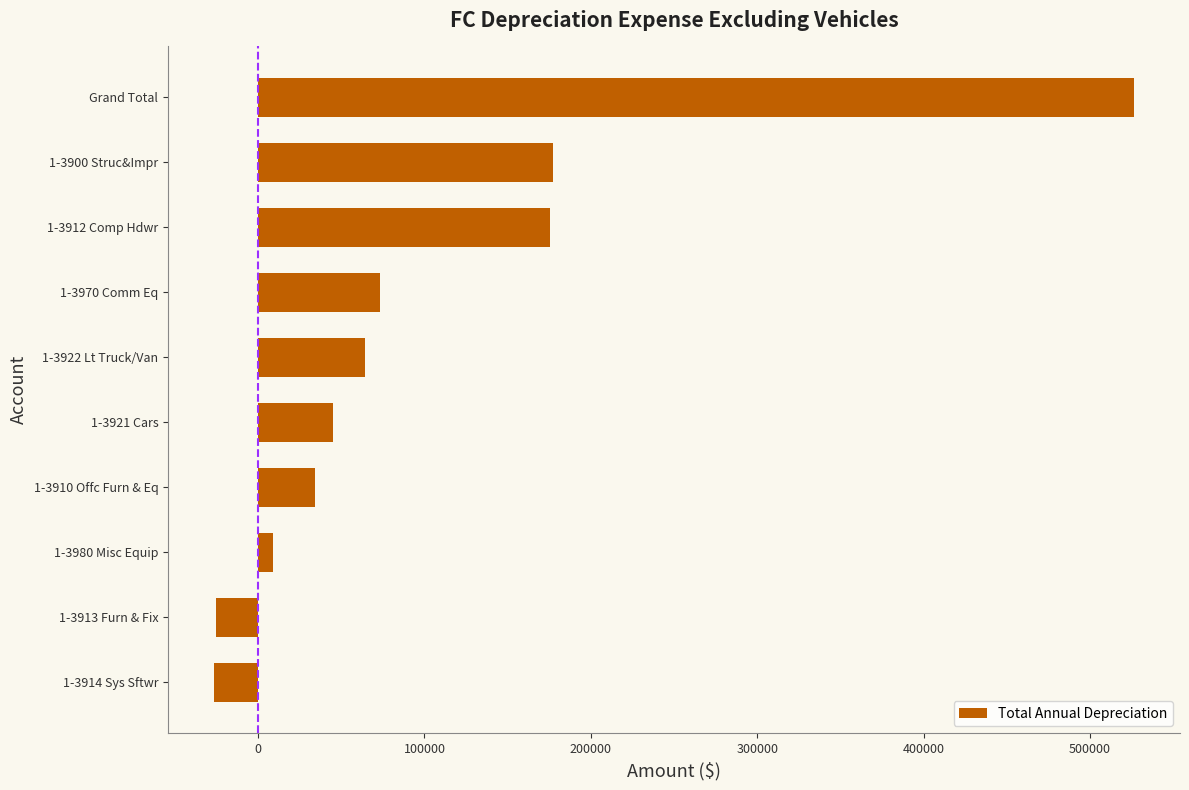

Is it true that the value at 1-3910 Offc Furn & Eq is 34344.3?

True